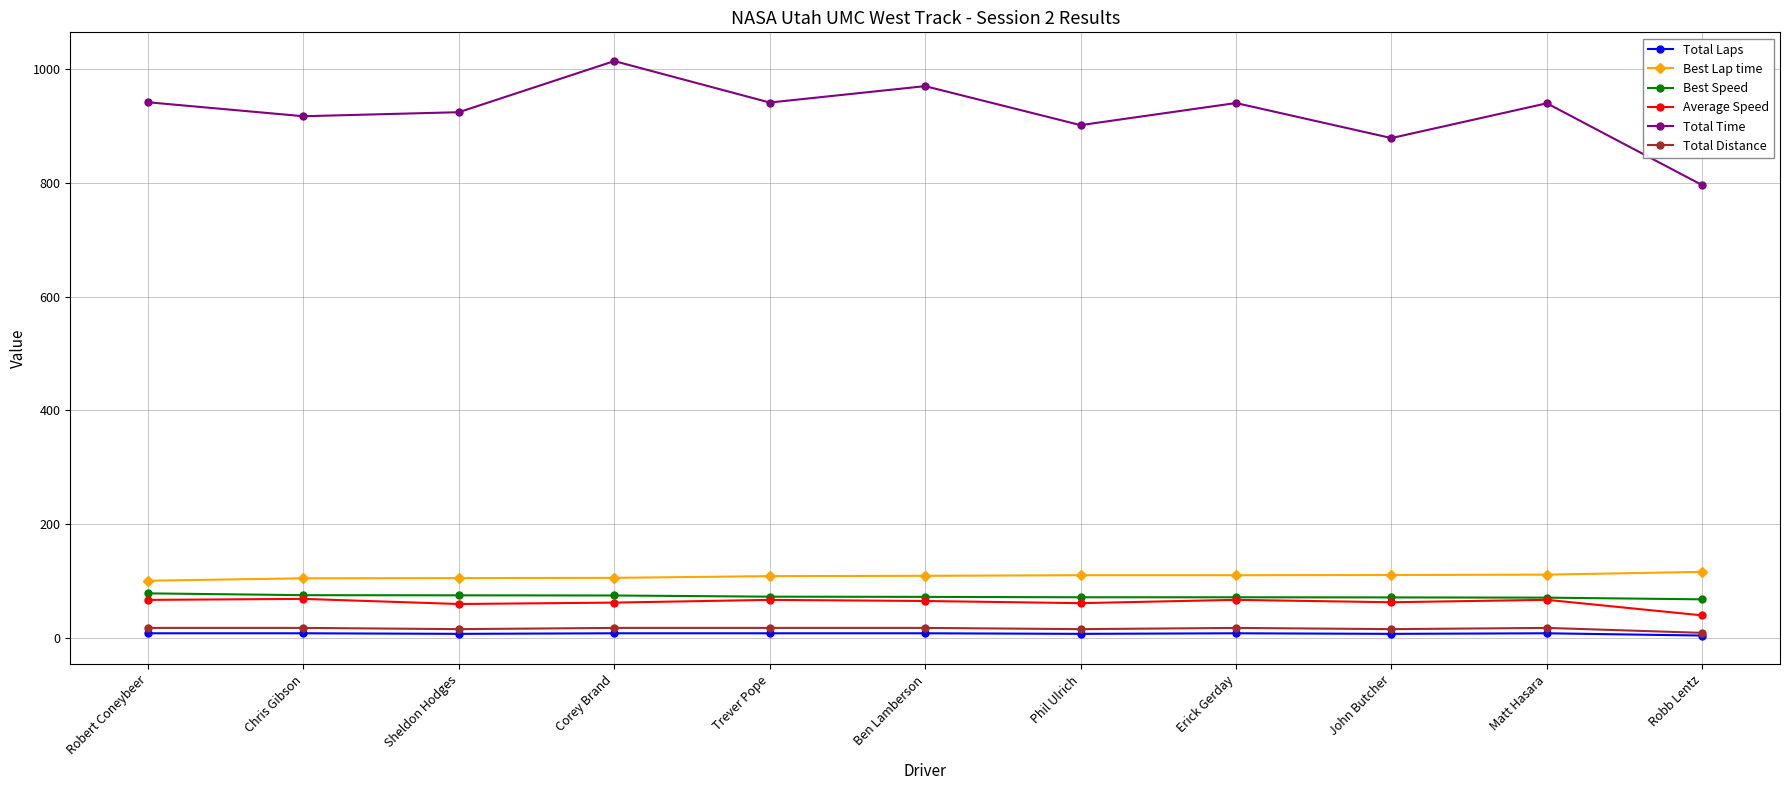

What is the difference between the highest and lowest values at Phil Ulrich?

894.9